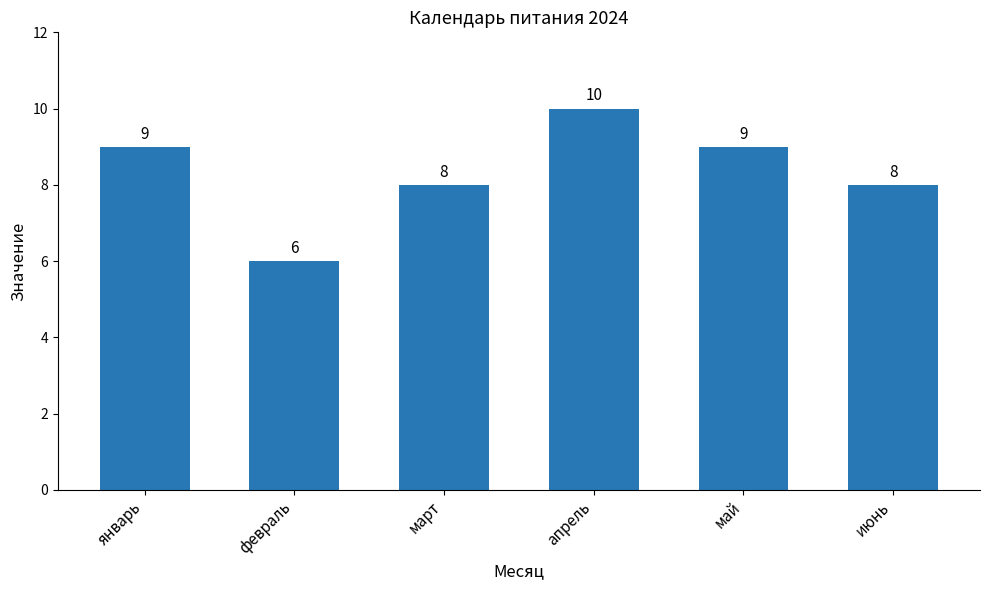

What is the difference between the maximum and second lowest values?

2